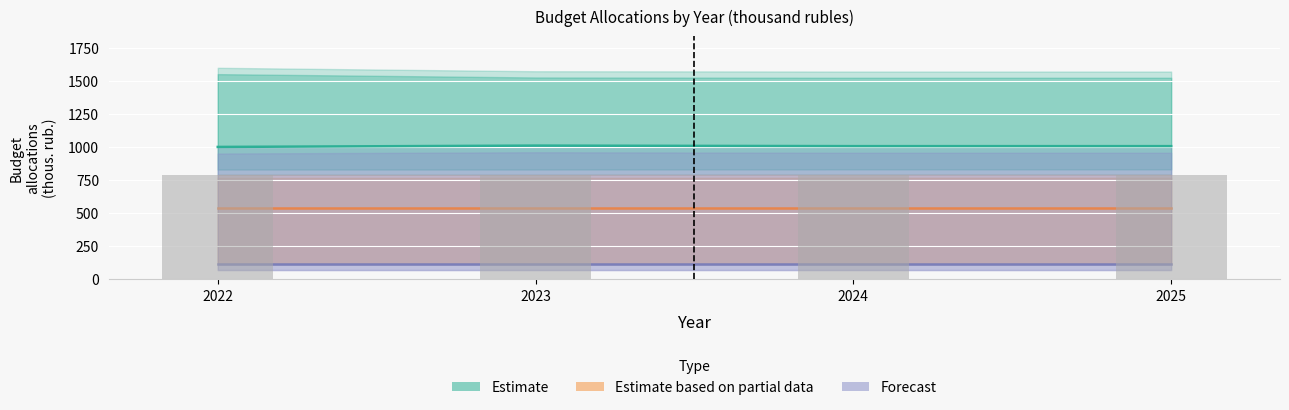

How many groups of bars are there?

4